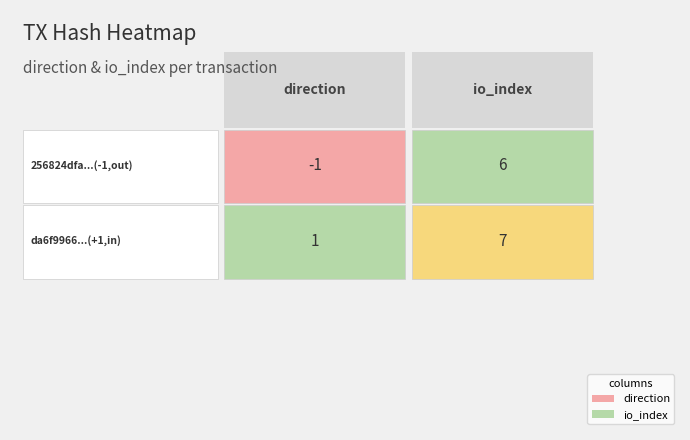

What is the average value of the da6f9966bccb0c0bde81454a764c62e12bcdcc8 series?

4